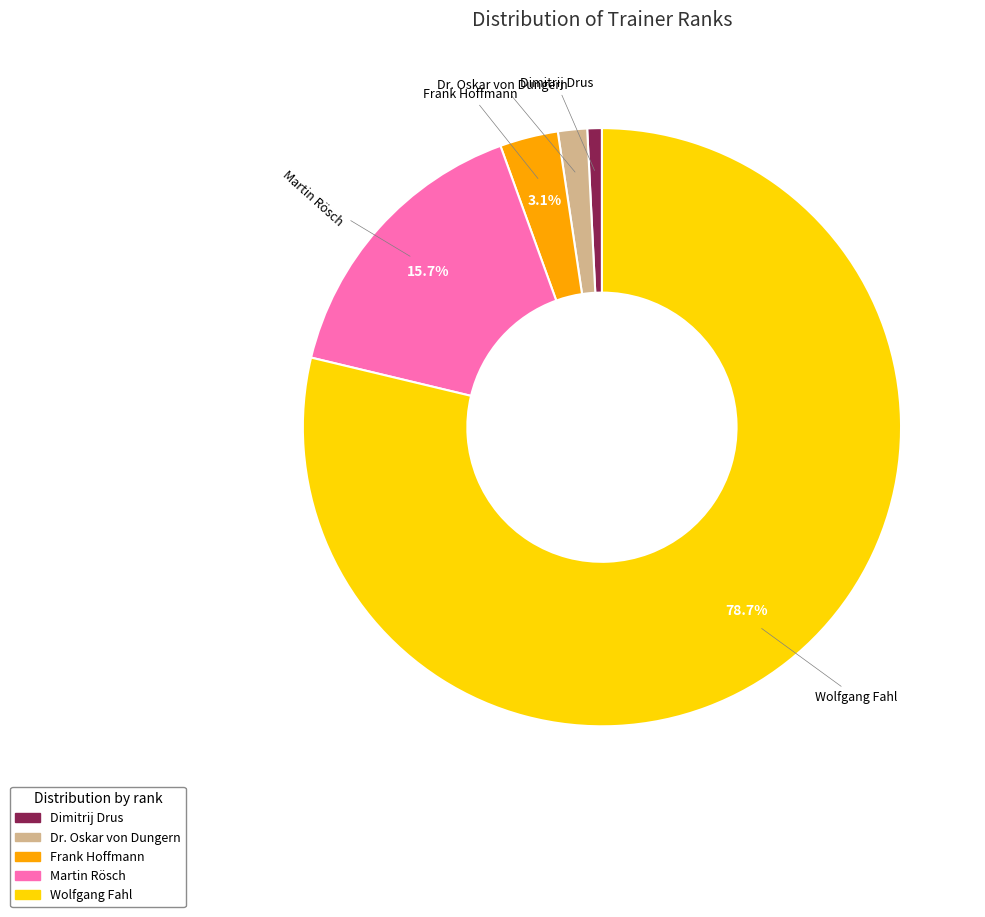

Which slice is the smallest?

Dimitrij Drus